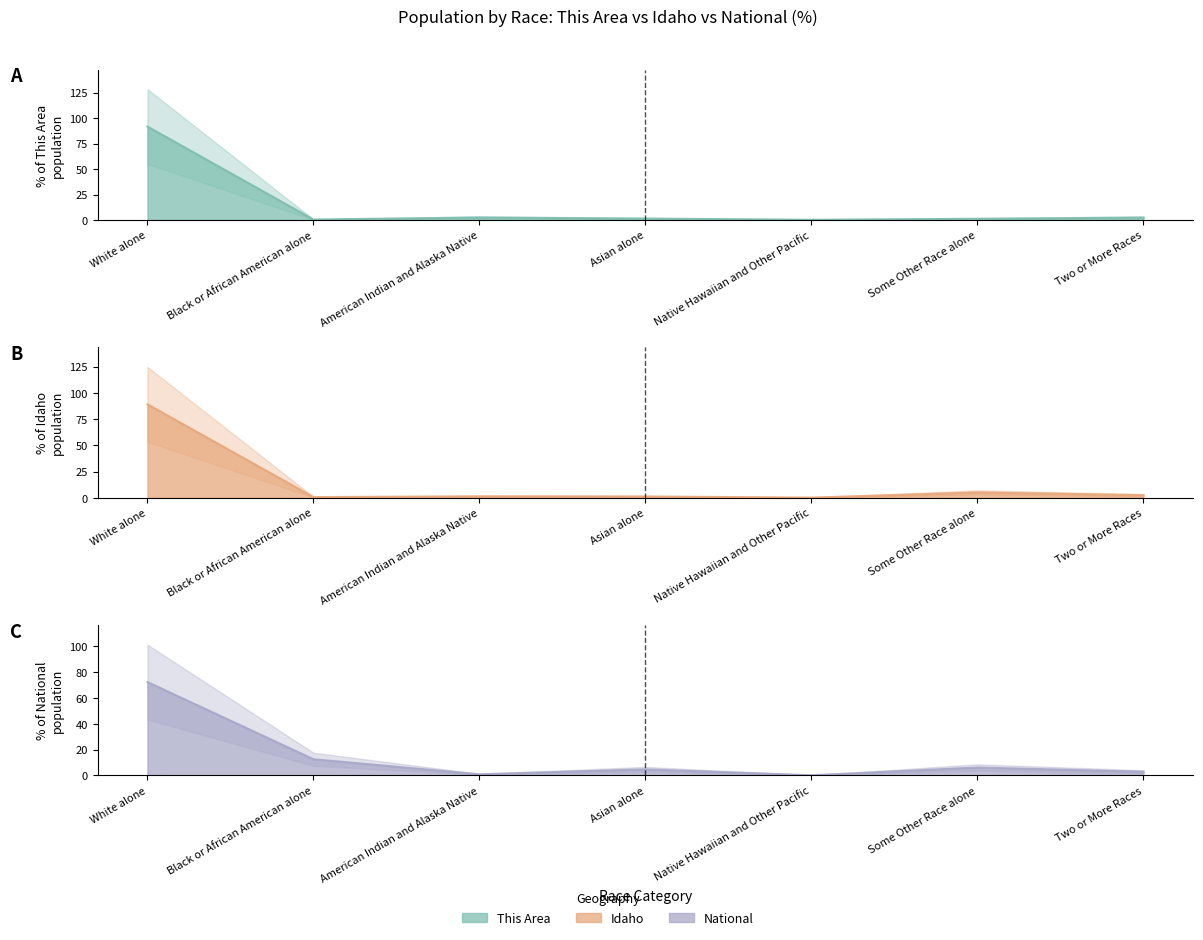

What position from the left is Asian alone?

4